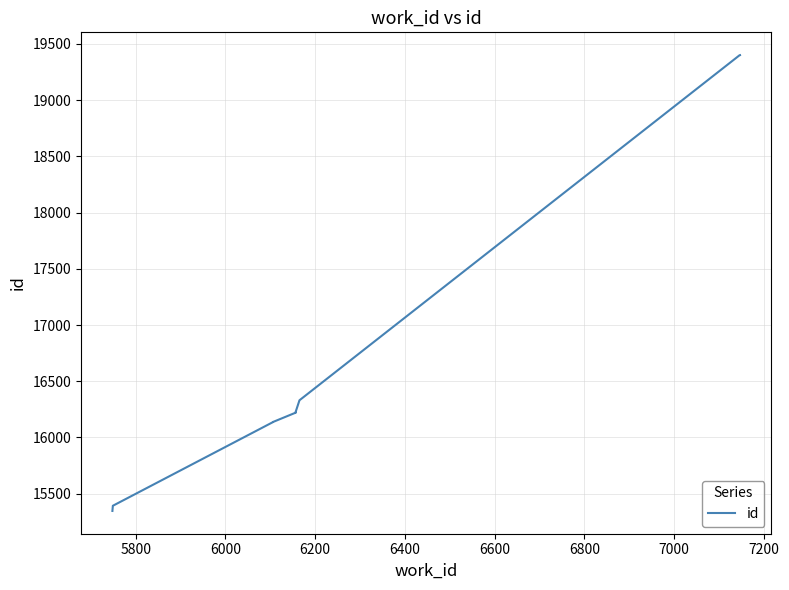

The chart shows a value of 23477 at 7000. True or false?

False